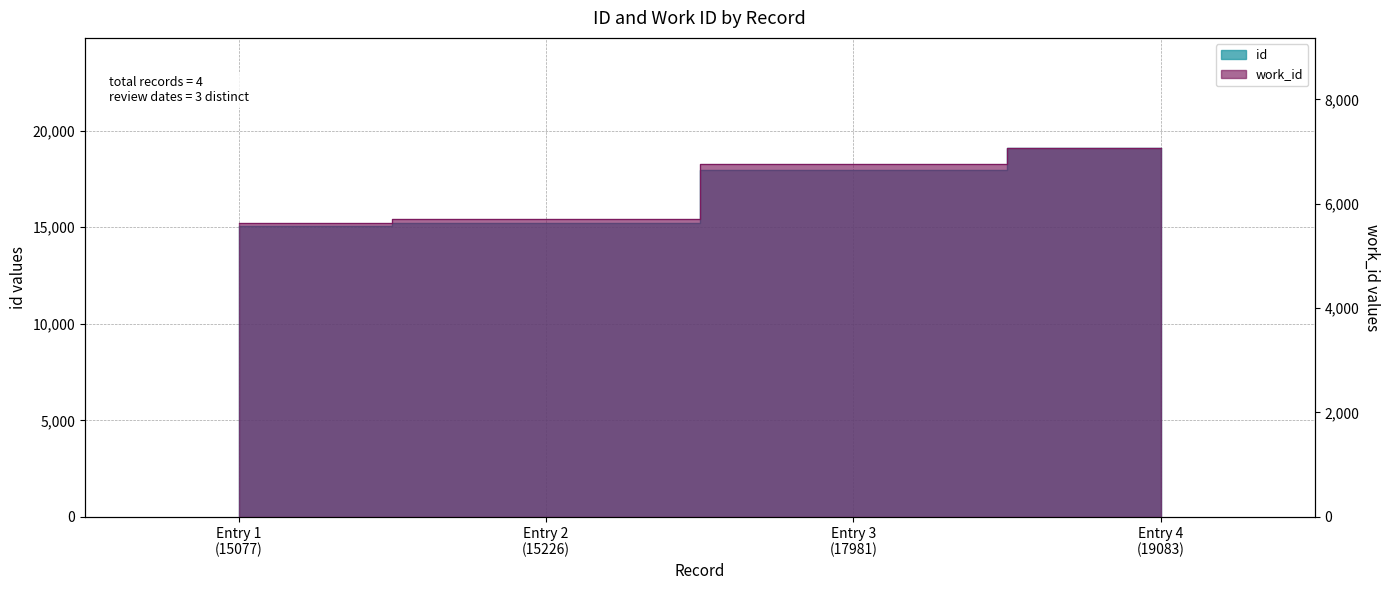

What is the greatest value displayed?

19083